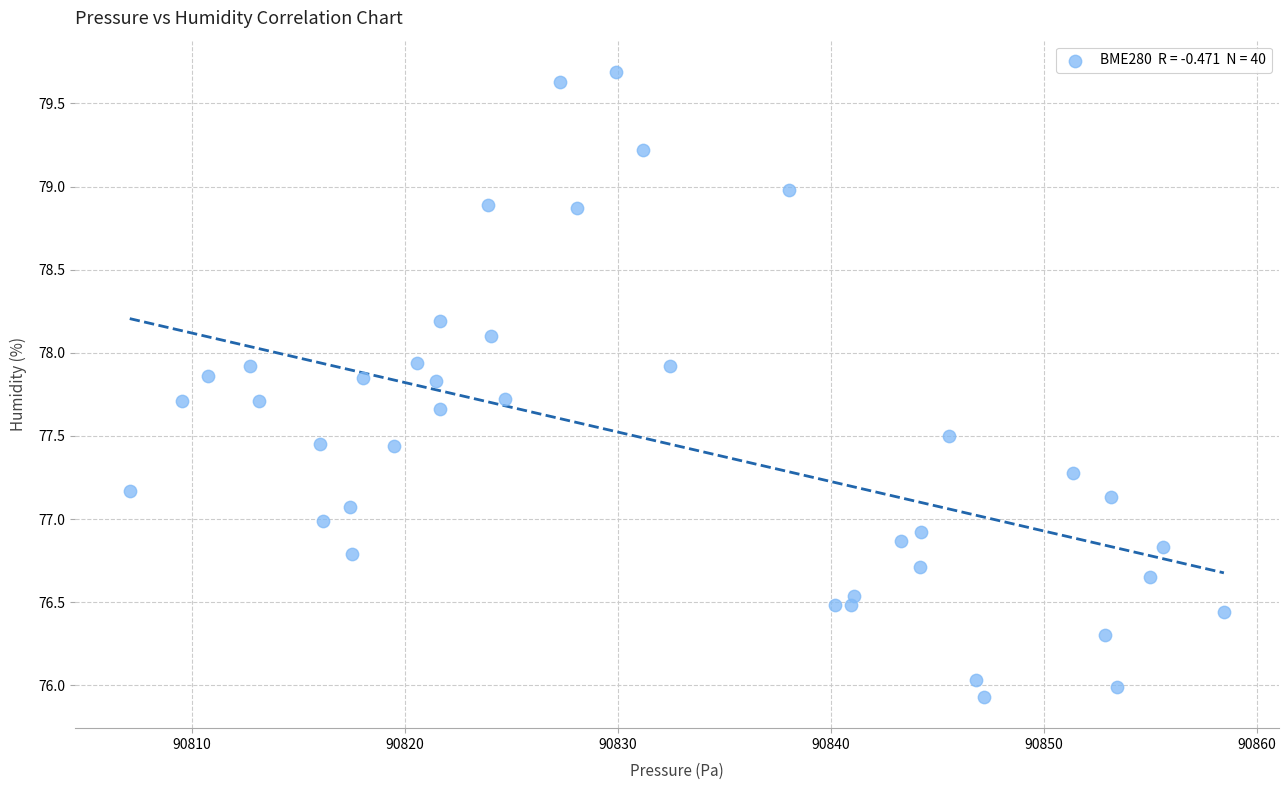

What is the range of X values (max minus min)?

51.4